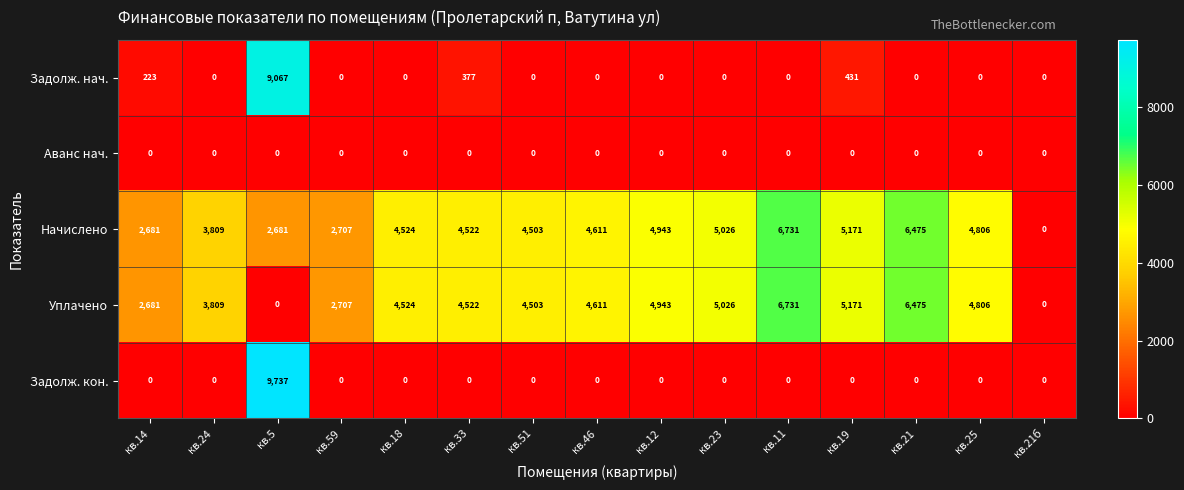

What is the maximum value shown in the chart?

9737